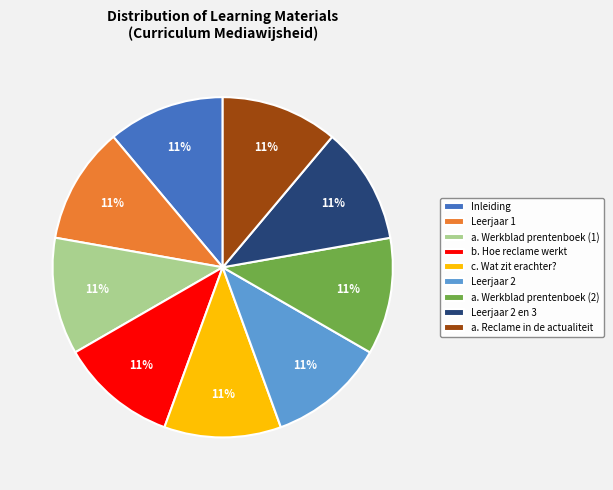

Is the sum of Inleiding and b. Hoe reclame werkt greater than half?

No